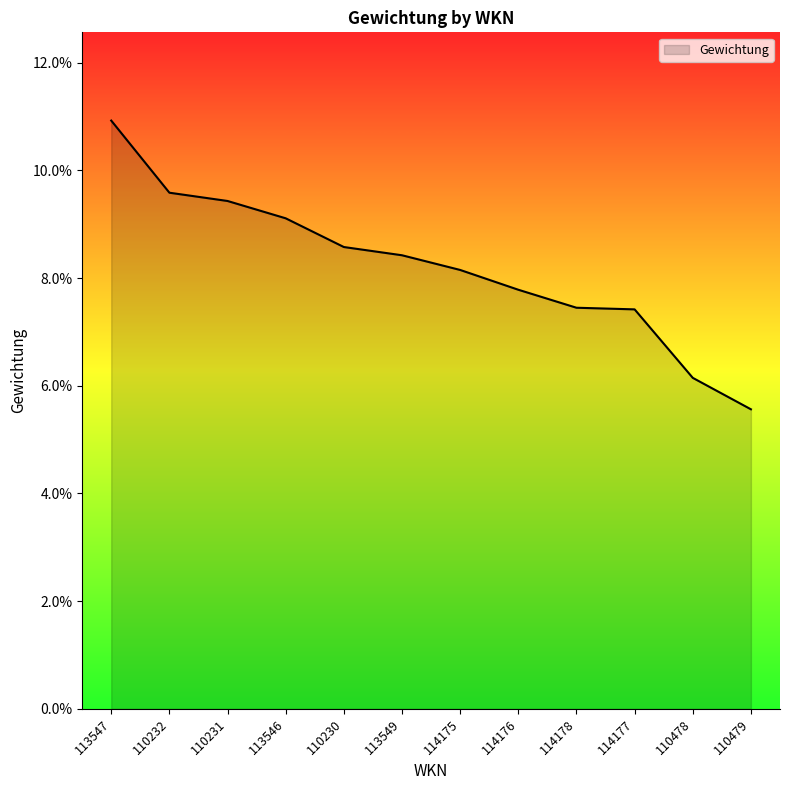

What is the value of the 4th point from the left?

0.1